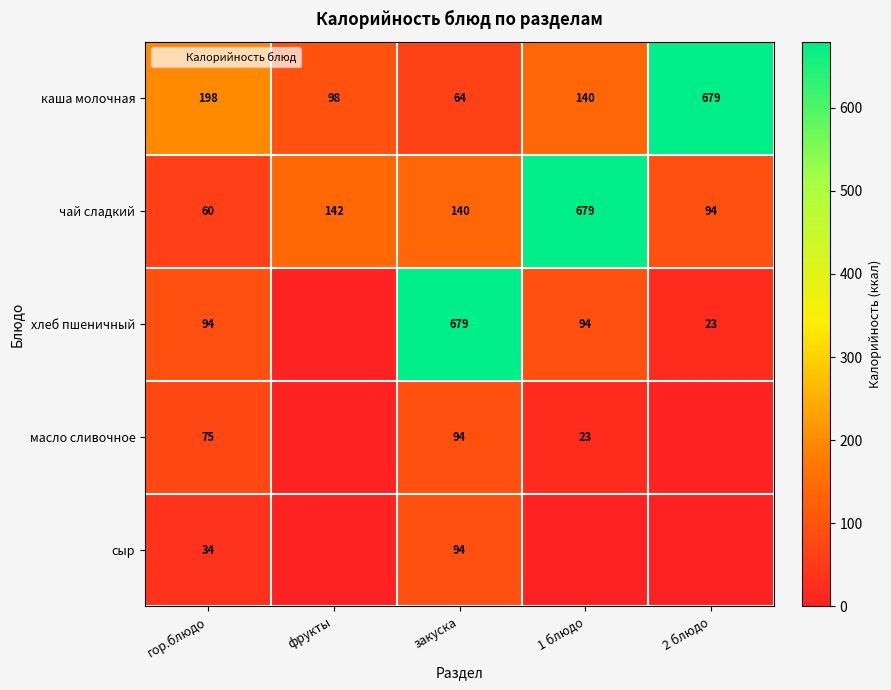

What is the spread (max minus min) of values at гор.блюдо?

164.0